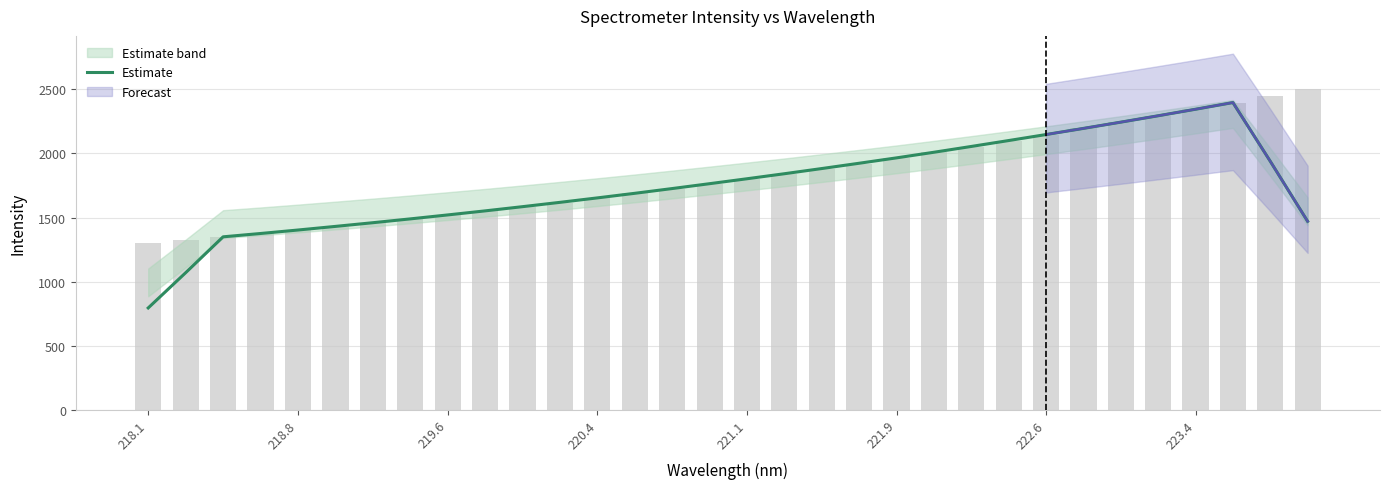

What is the average value?

1753.0